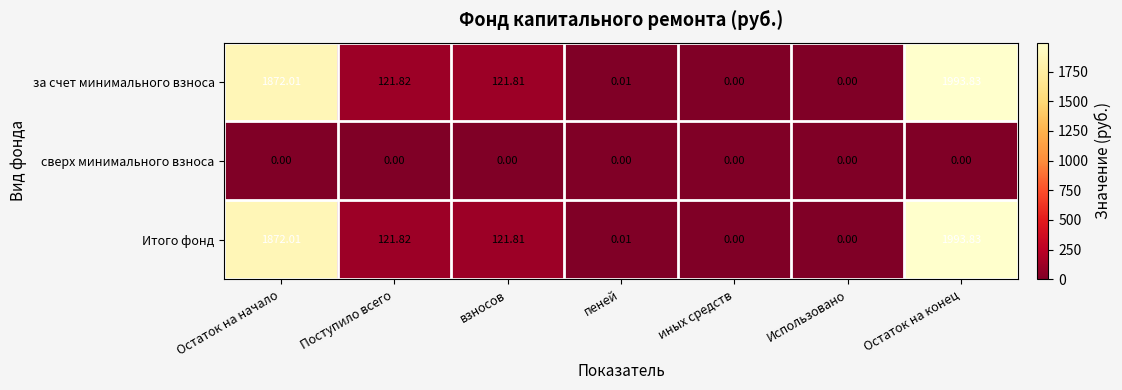

Is the value of Итого фонд at Остаток на начало greater than the value of за счет минимального взноса at иных средств?

Yes